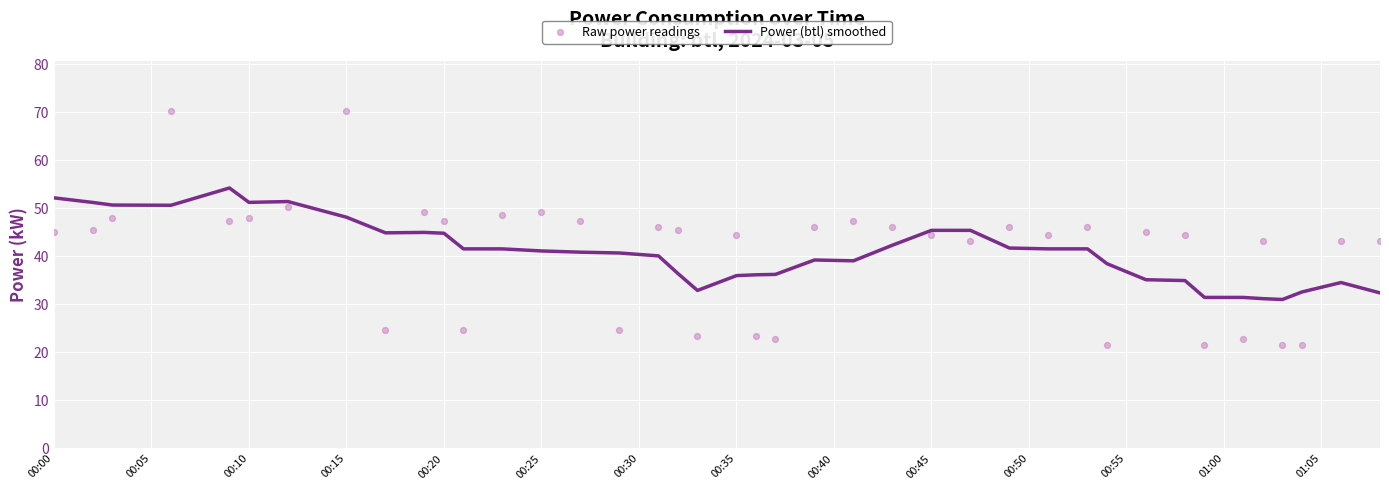

True or false: Power (btl) smoothed has a value of 52.2 at 00:00.

True